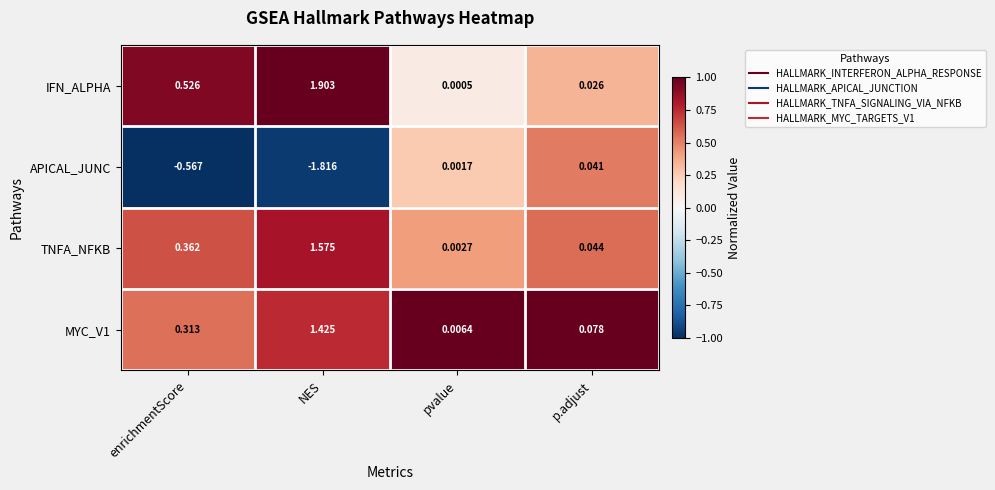

Where is TNFA_NFKB nearest to the value 0?

pvalue